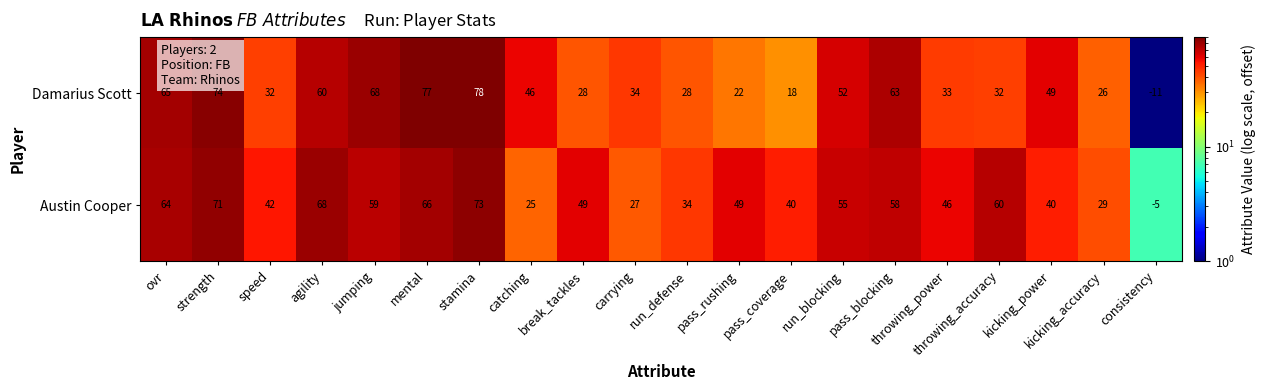

How many data points does each series have?

20